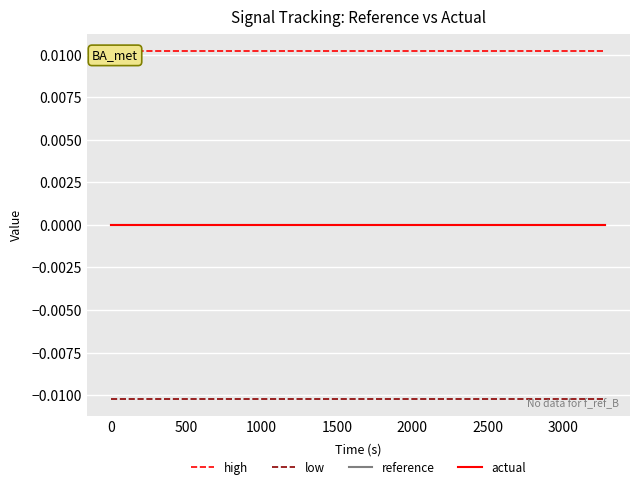

In actual, how many points are higher than both neighbors (excluding endpoints)?

4